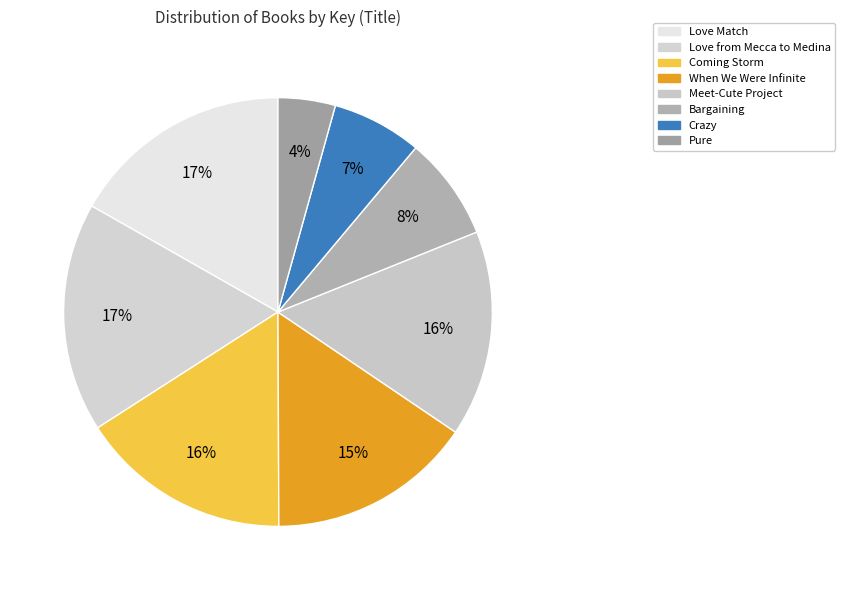

Rank the categories by value from lowest to highest.

Pure, Crazy, Bargaining, When We Were Infinite, Meet-Cute Project, Coming Storm, Love Match, Love from Mecca to Medina